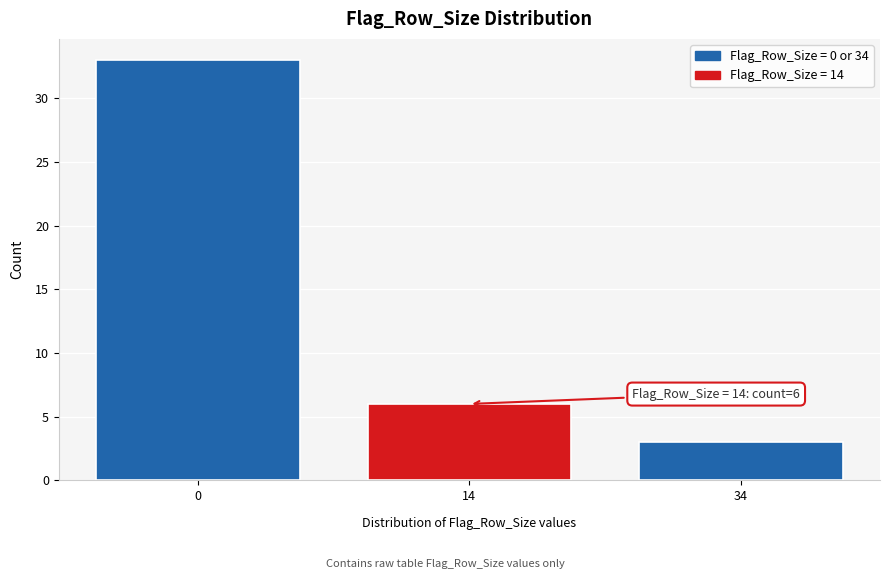

Reading left to right, transcribe all the data shown in this chart.

33	6	3